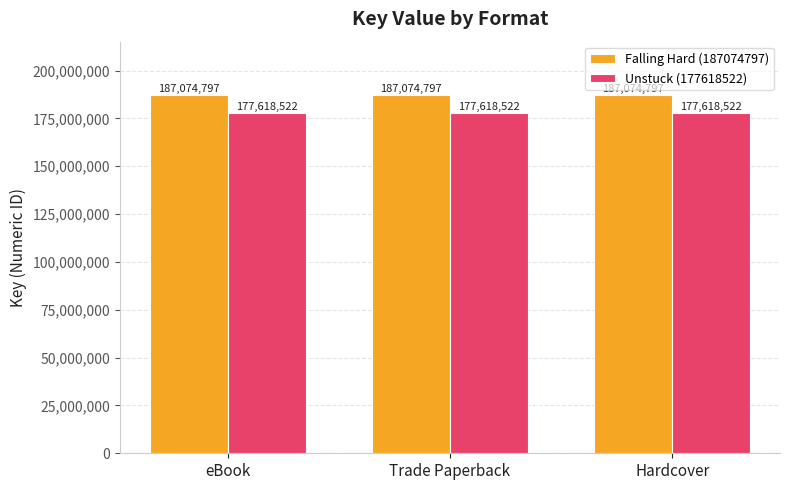

Read the Unstuck (177618522) value at Trade Paperback.

177618522